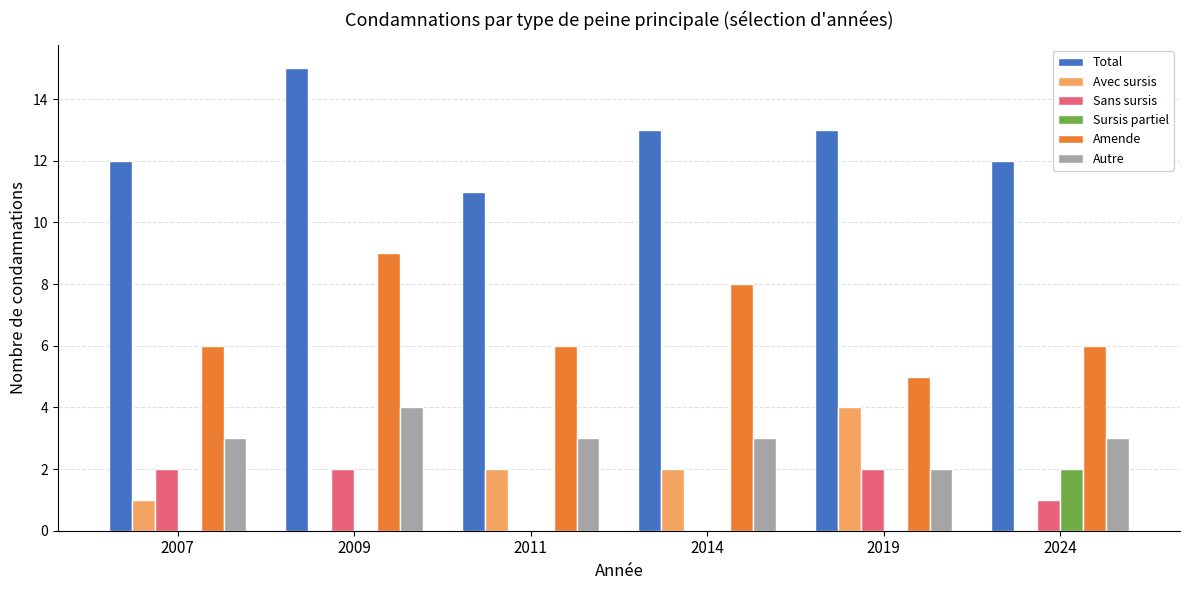

Is the value of Autre at 2009 greater than the value of Avec sursis at 2007?

Yes